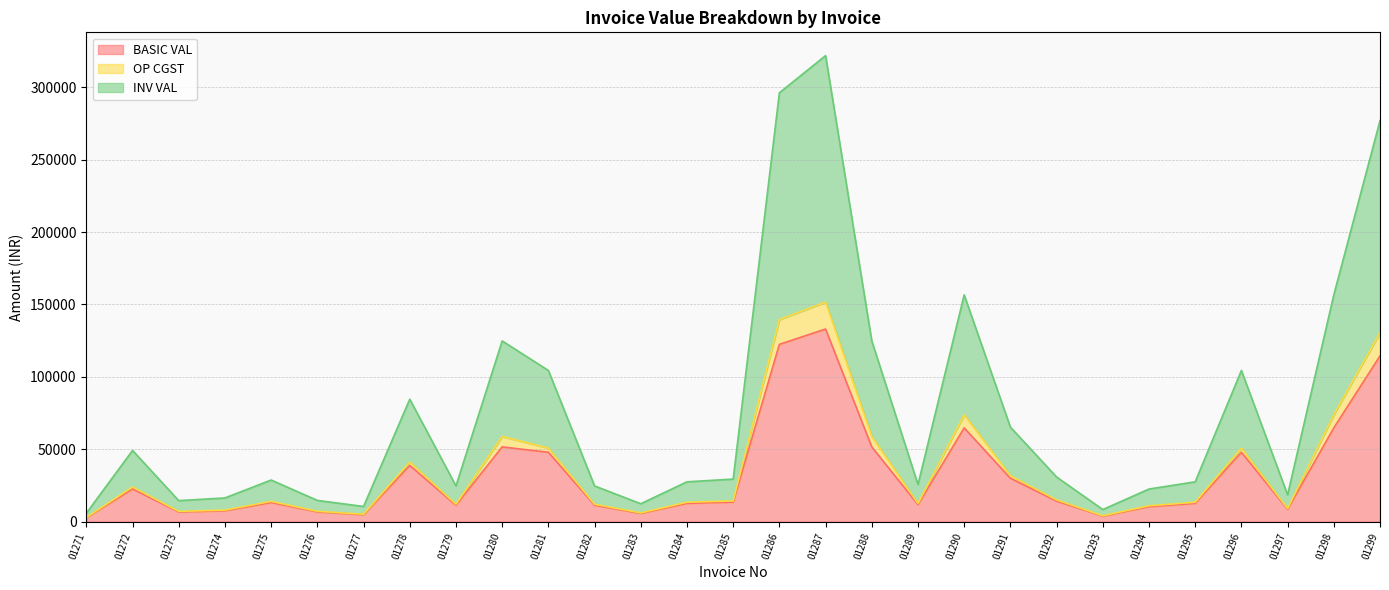

What is the difference between the BASIC VAL values at 01289 and 01293?

7922.2